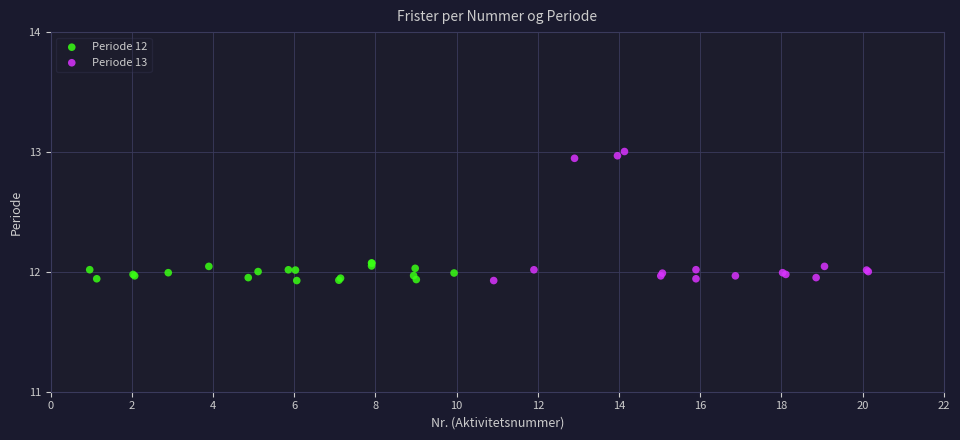

Which series reaches the maximum Y coordinate?

Periode 13